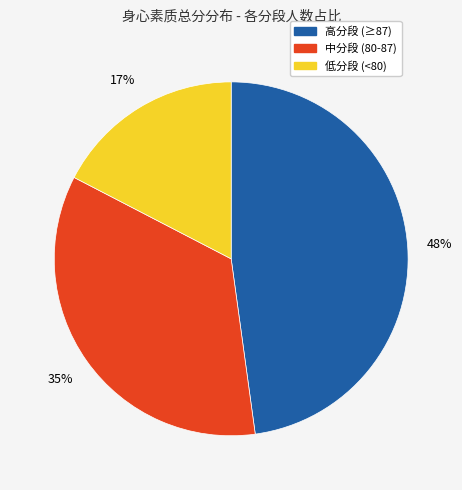

Is there a majority slice in this chart?

No